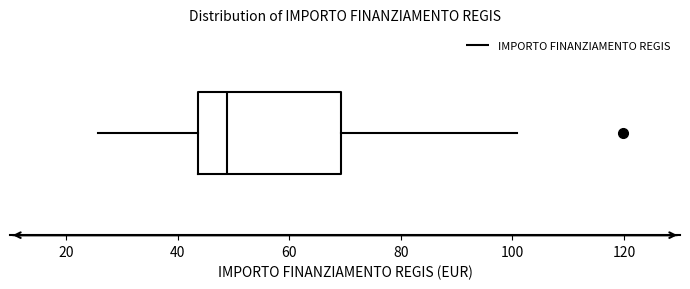

Transcribe this box plot: give where the median line is, the range the box spans, and where the two whiskers end, as read against the x-axis. The values are not printed on the chart, so give them approximately, as read against the axis.

median 48, box 44 to 70, whiskers 26 to 100